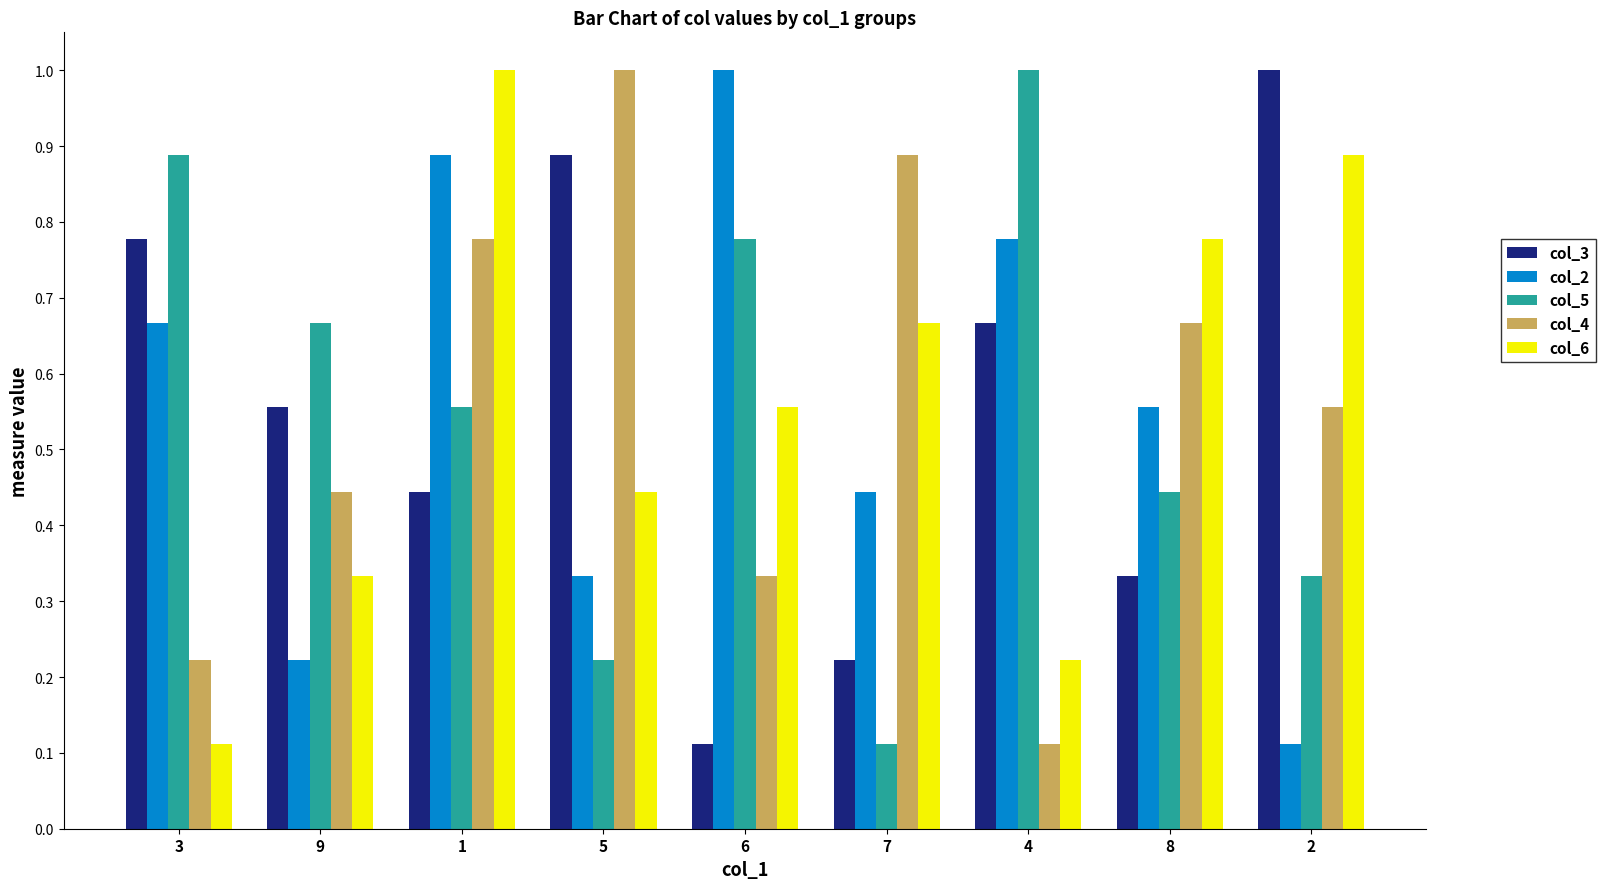

Which series changed the most between 3 and 9?

col_2